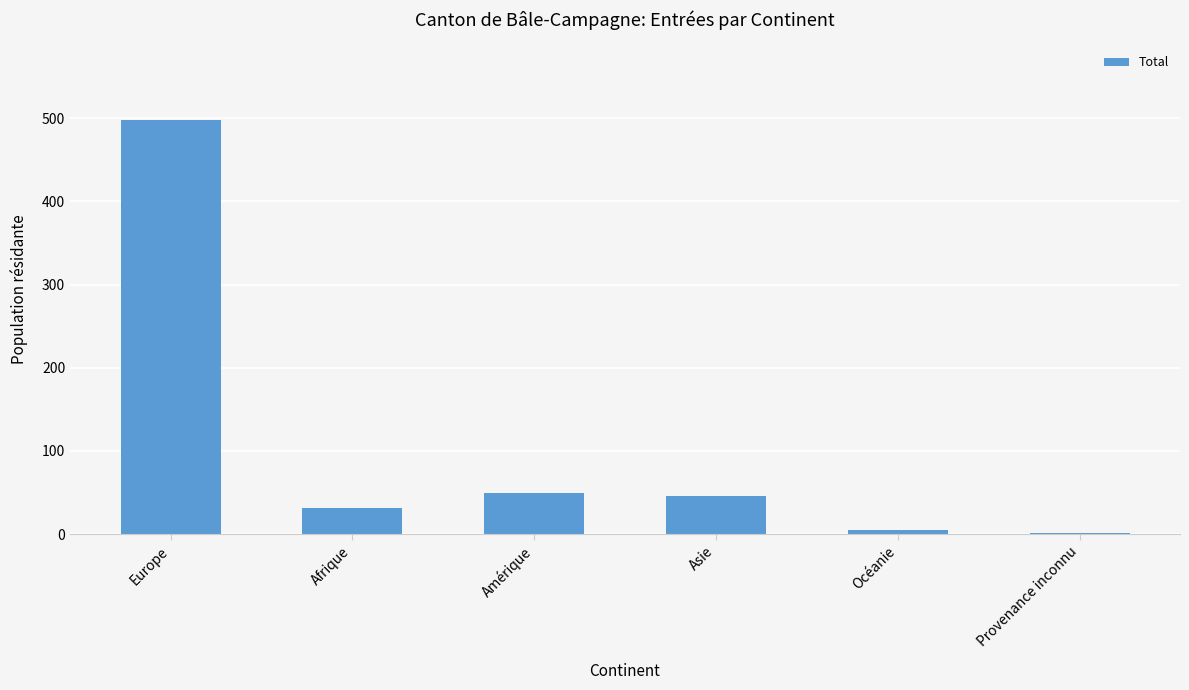

Reading left to right, extract all data points from this chart.

498	32	50	46	5	1